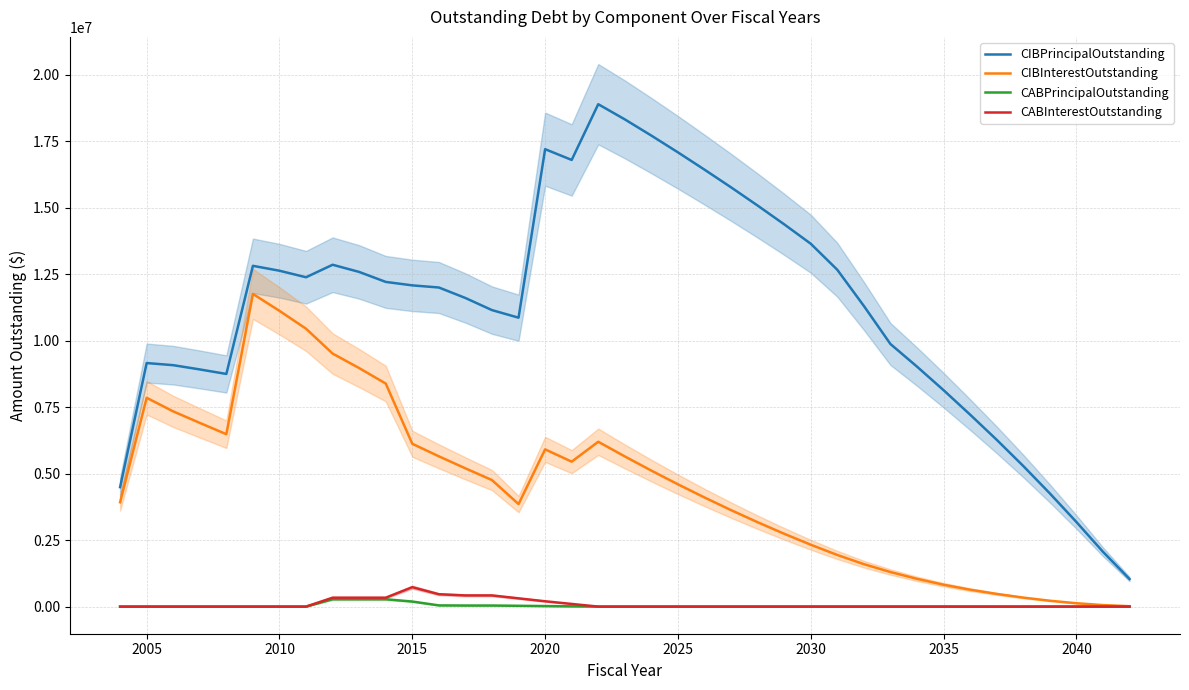

Rank the series at 2010 from lowest to highest value.

CABPrincipalOutstanding, CABInterestOutstanding, CIBInterestOutstanding, CIBPrincipalOutstanding